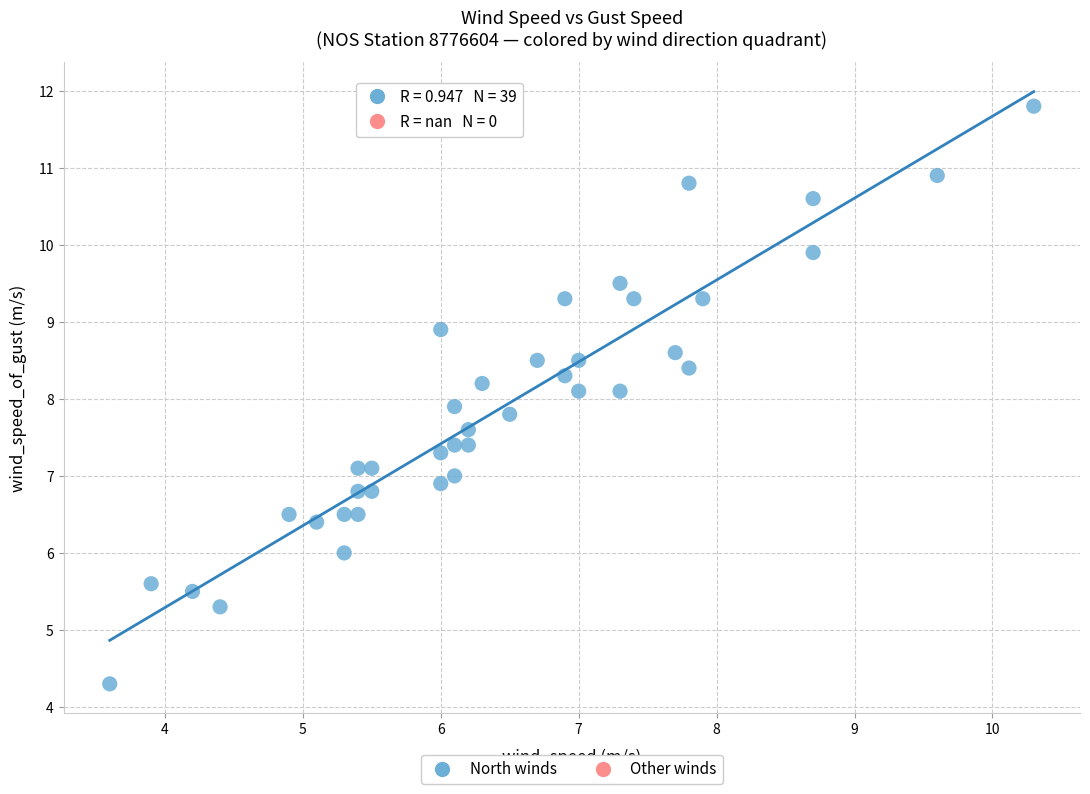

What is the range of Y values (max minus min)?

7.5